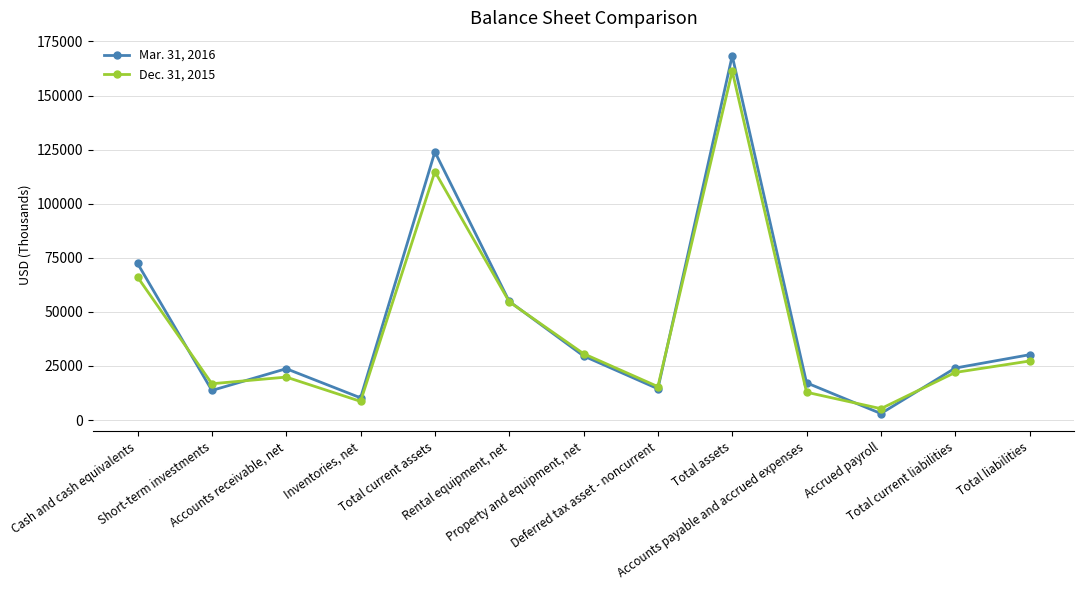

What is the sum of all Dec. 31, 2015 values?

555845